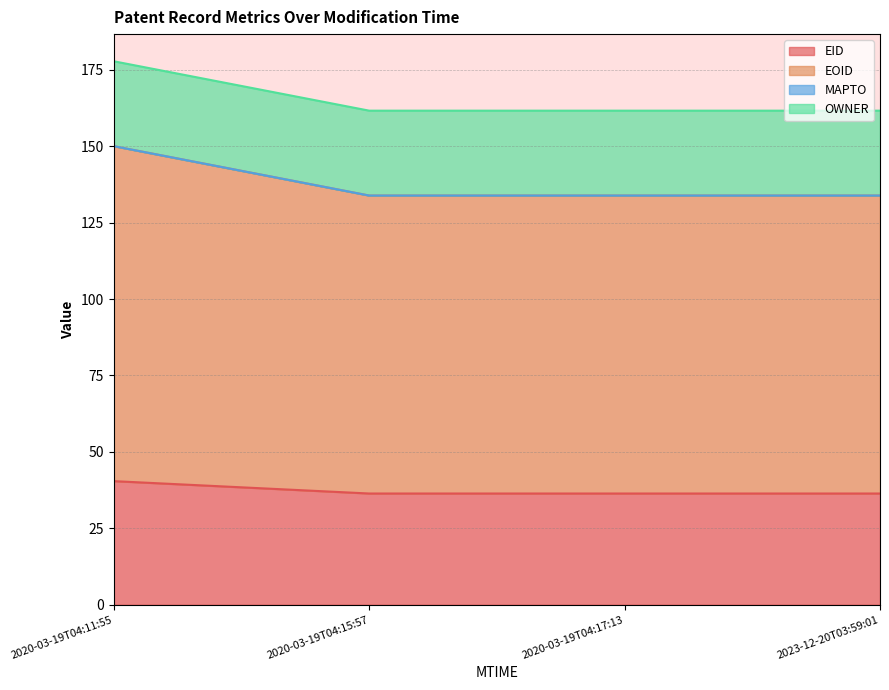

Is the value of EOID at 2020-03-19T04:17:13 greater than the value of EID at 2020-03-19T04:17:13?

Yes